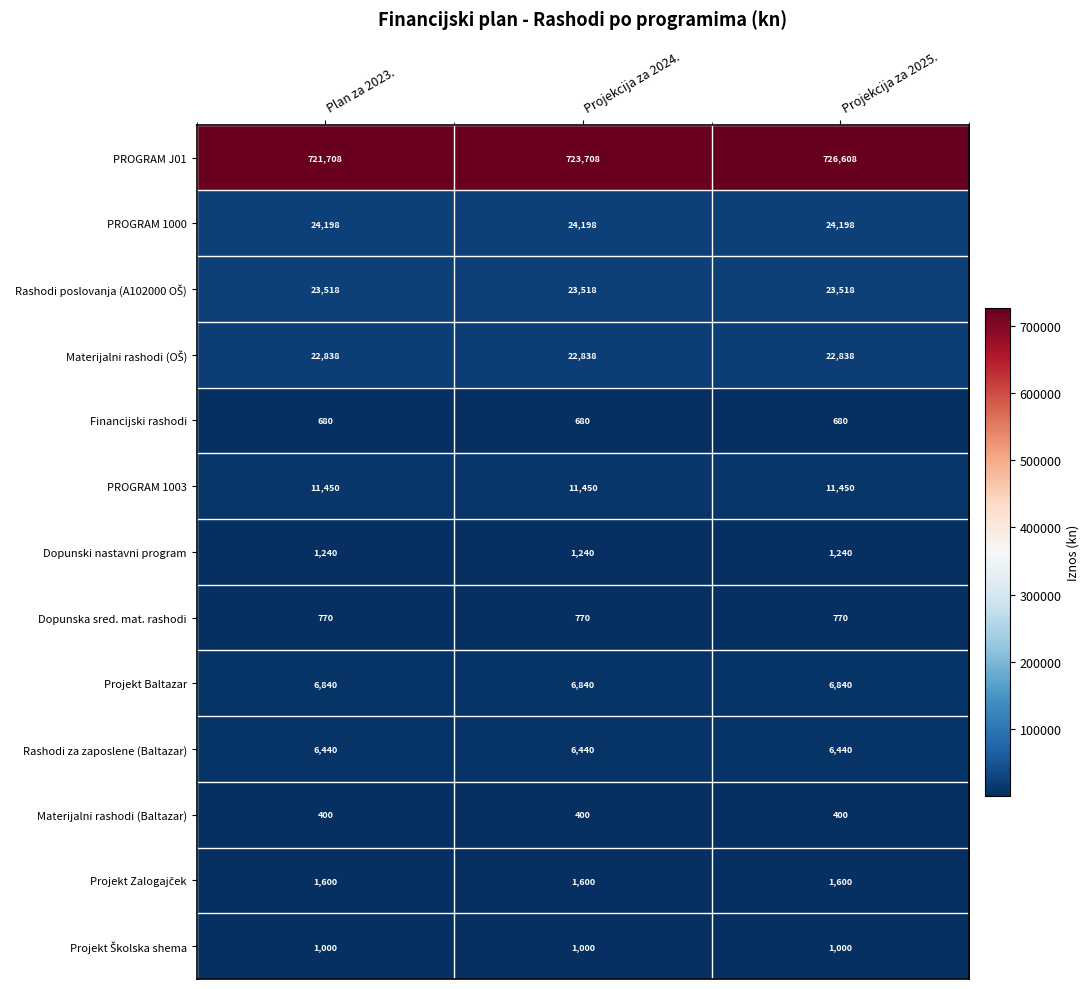

What is the minimum value shown in the chart?

400